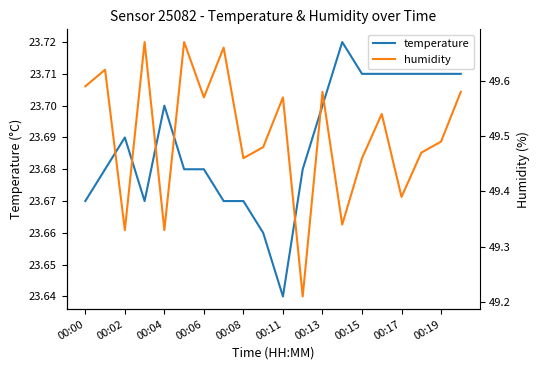

Where is temperature nearest to the value 23?

00:11